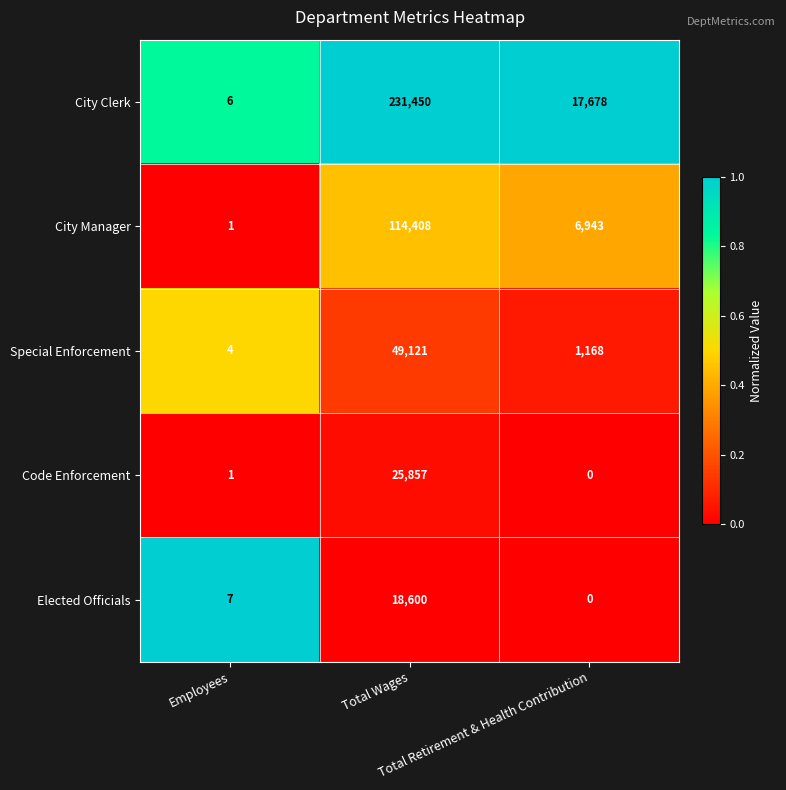

Which series has the largest total across all categories?

City Clerk